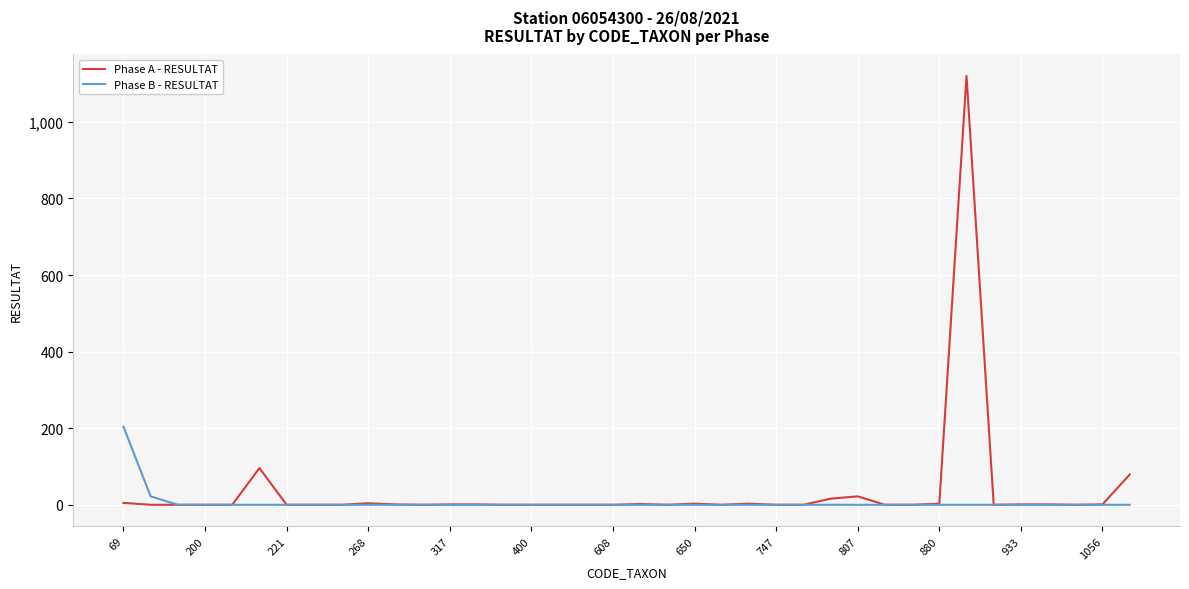

List the series in order of their peak value, lowest first.

Phase B - RESULTAT, Phase A - RESULTAT